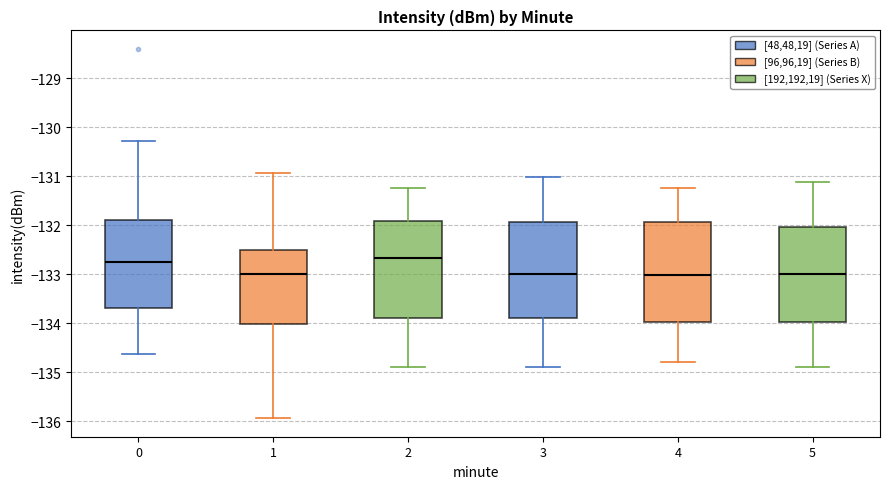

Where does the median line of the box at x = 5 sit on the y-axis? The values are not printed on the chart, so give them approximately, as read against the axis.

-133.0